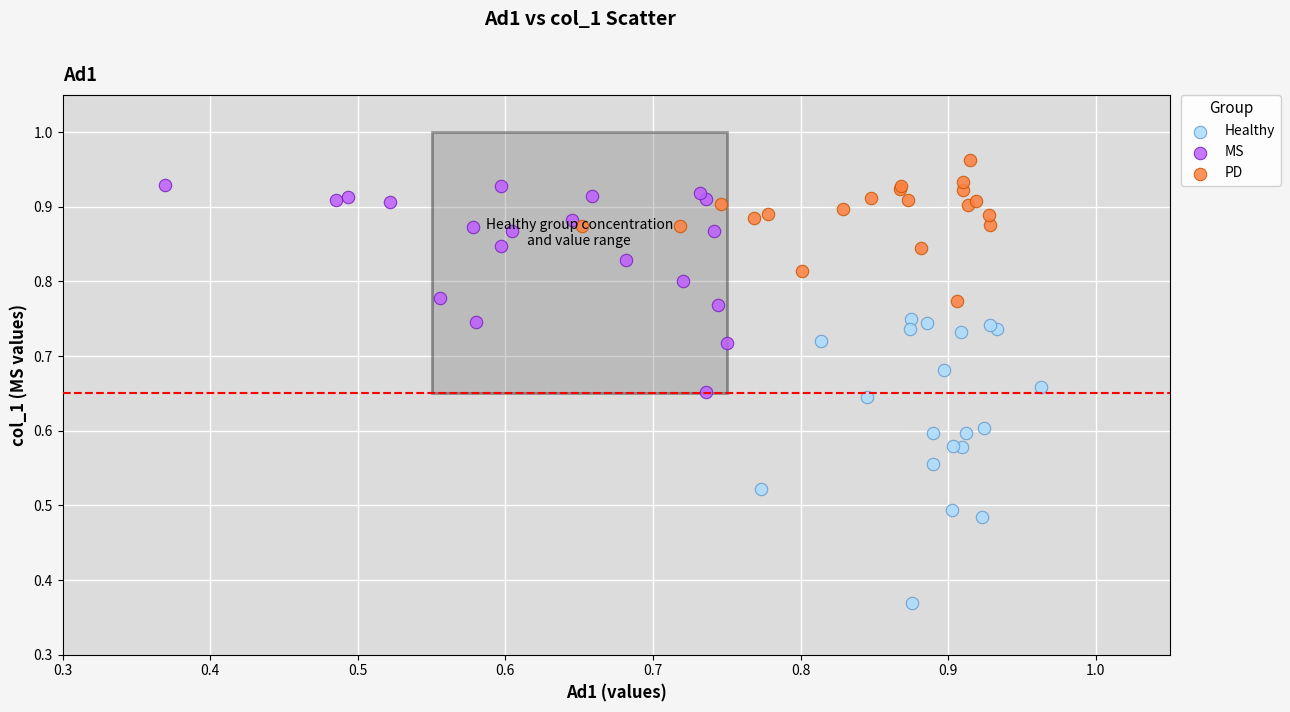

Which series has the widest spread of Y values?

Healthy